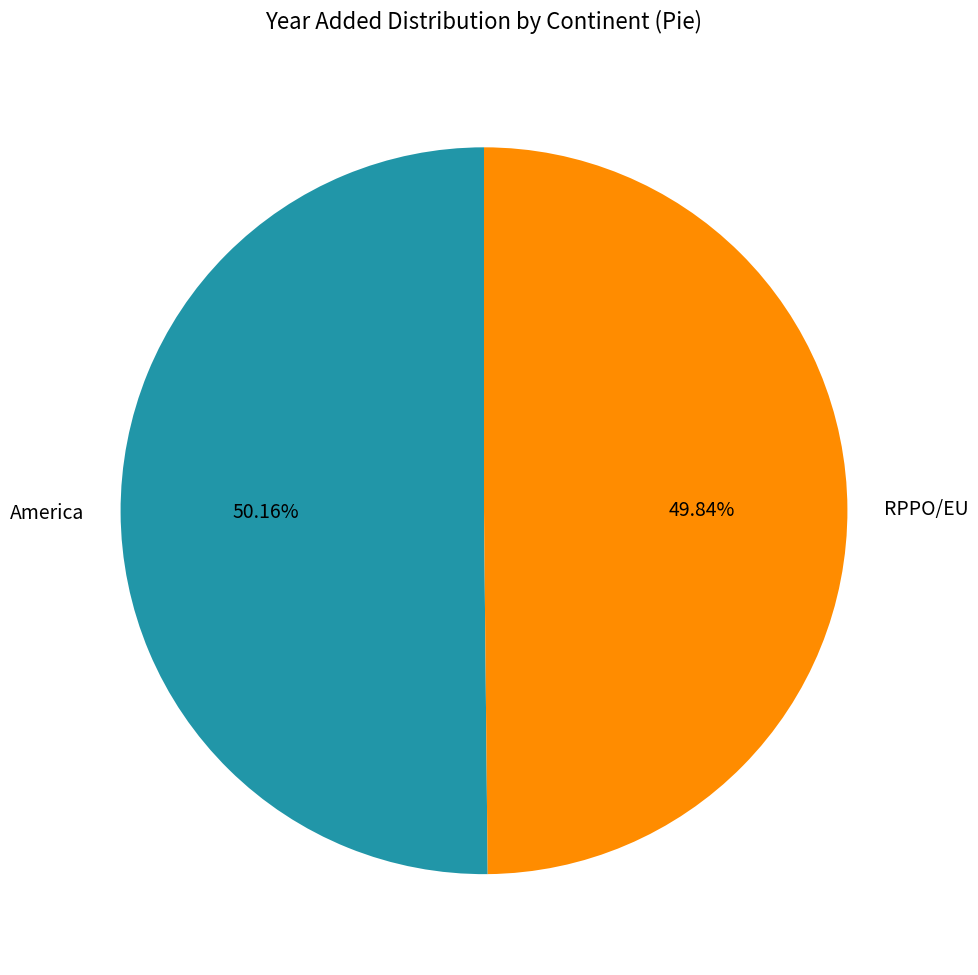

What is the ratio of the value at RPPO/EU to the value at America?

1.0